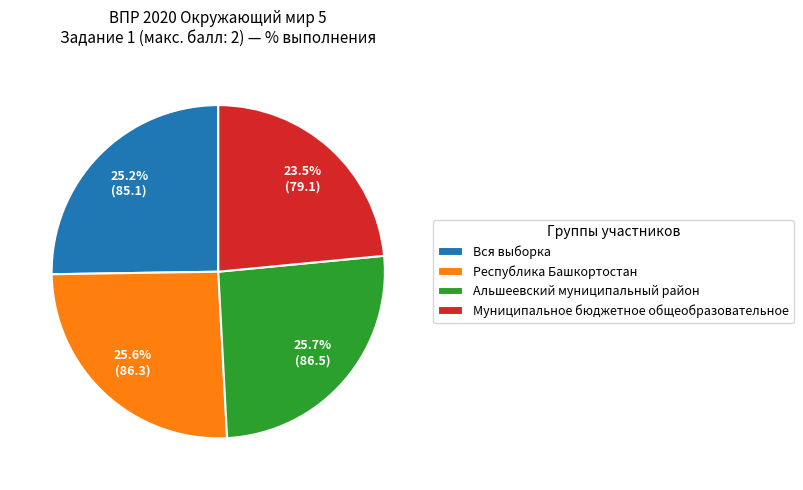

The Республика Башкортостан slice represents 15% of the pie. True or false?

False